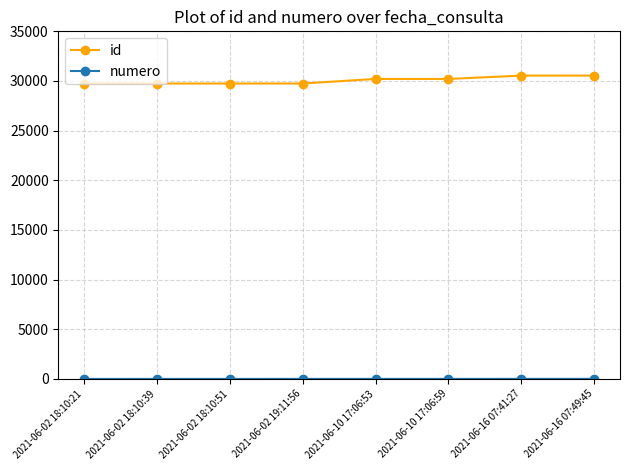

What position from the right is 2021-06-02 19:11:56?

5